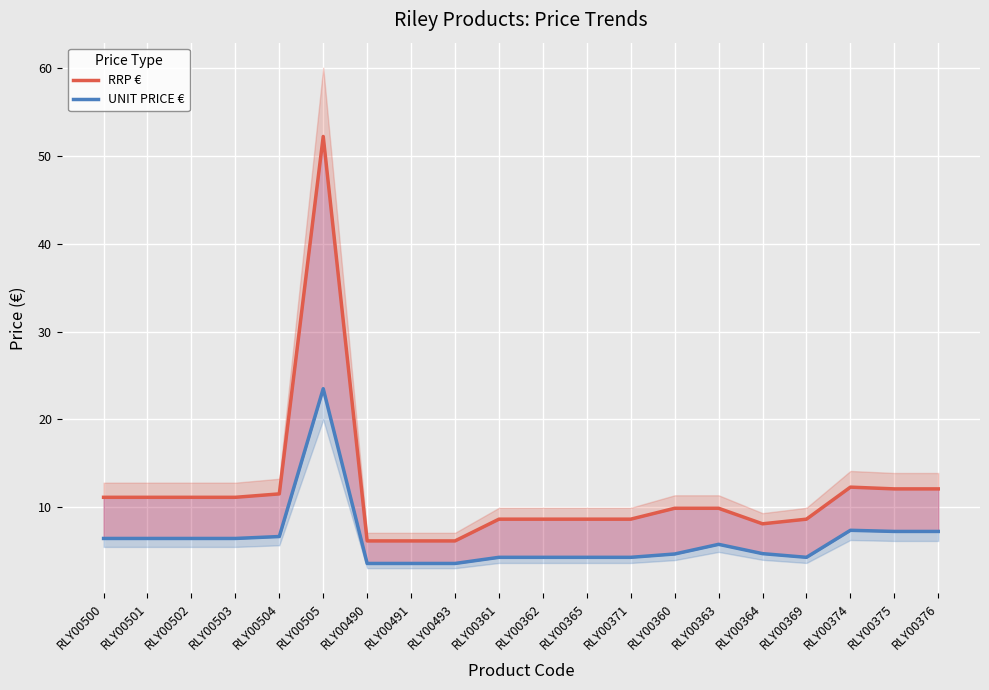

Is it true that RRP € equals 10.3 at RLY00491?

False